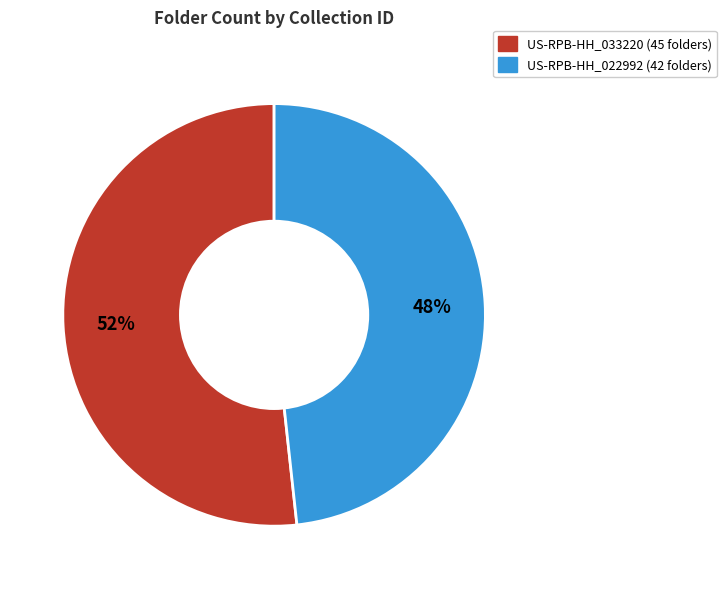

What is the largest slice in the pie chart?

US-RPB-HH_033220